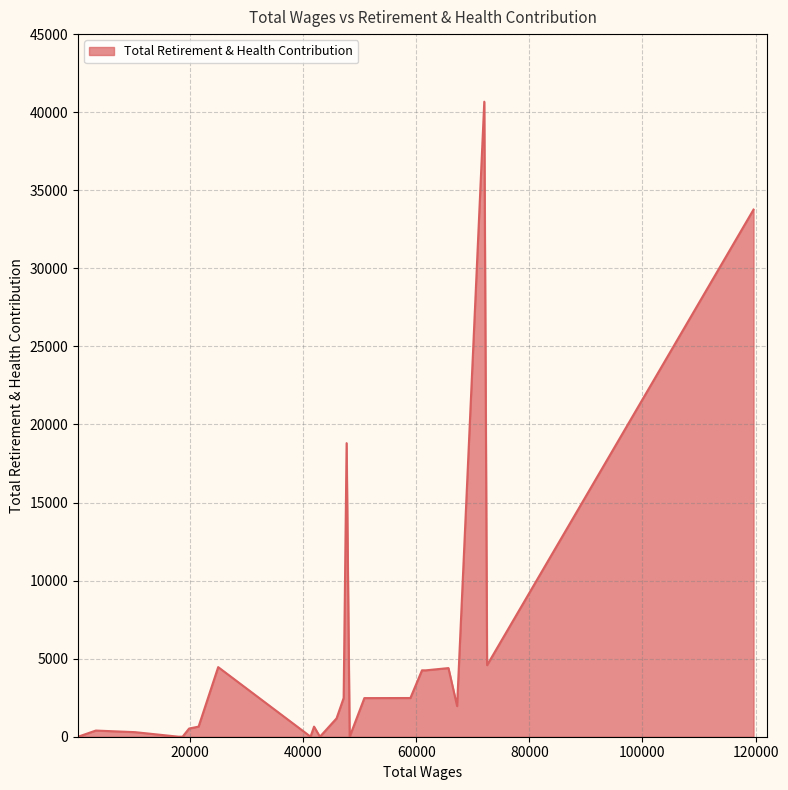

What is the difference between the maximum and minimum values?

40671